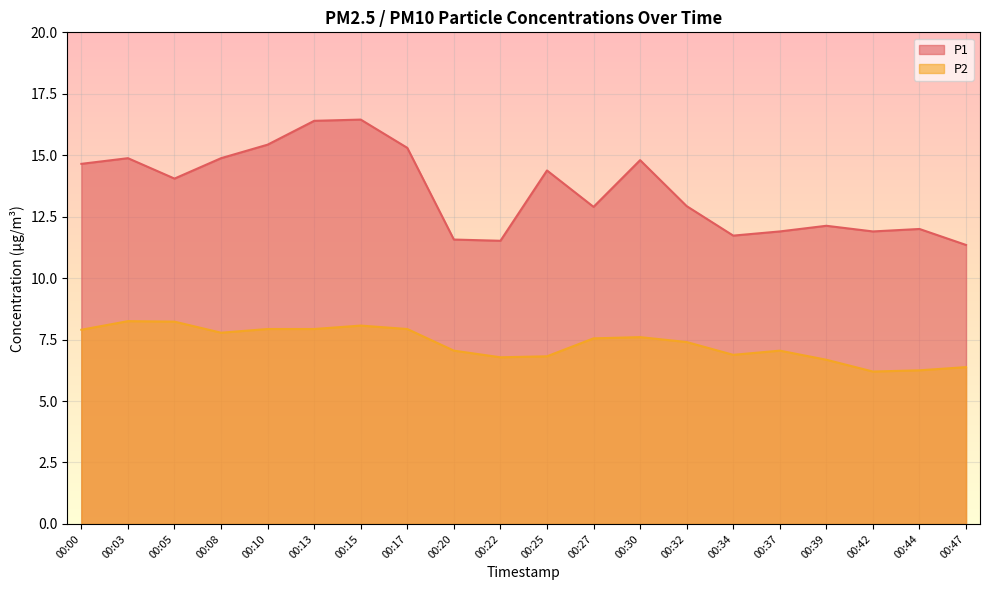

How many interior local peaks does the P2 series have?

4